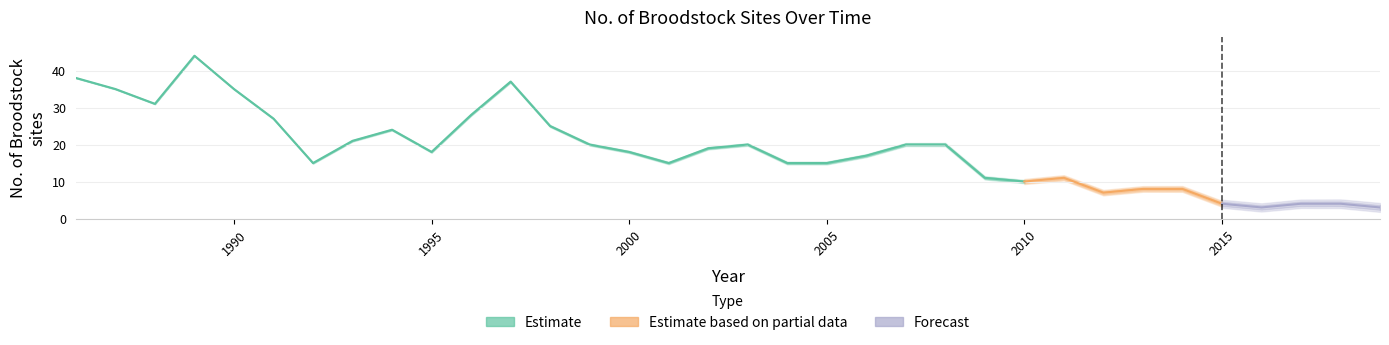

Rank the categories by value from highest to lowest.

1989, 1986, 1997, 1987, 1990, 1988, 1996, 1991, 1998, 1994, 1993, 1999, 2003, 2007, 2008, 2002, 1995, 2000, 2006, 1992, 2001, 2004, 2005, 2009, 2011, 2010, 2013, 2014, 2012, 2015, 2017, 2018, 2016, 2019